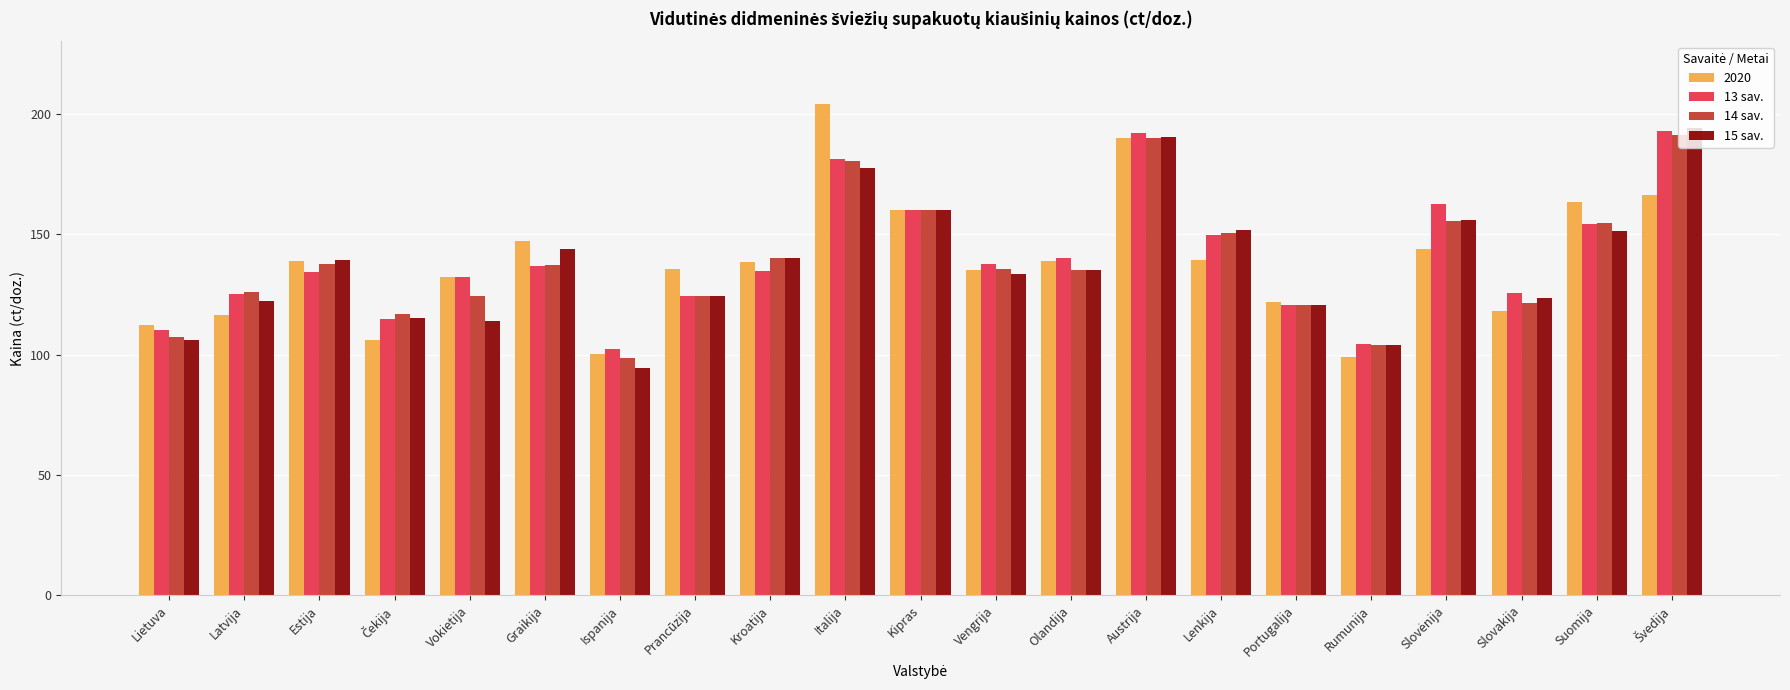

What is the smallest value displayed?

94.4